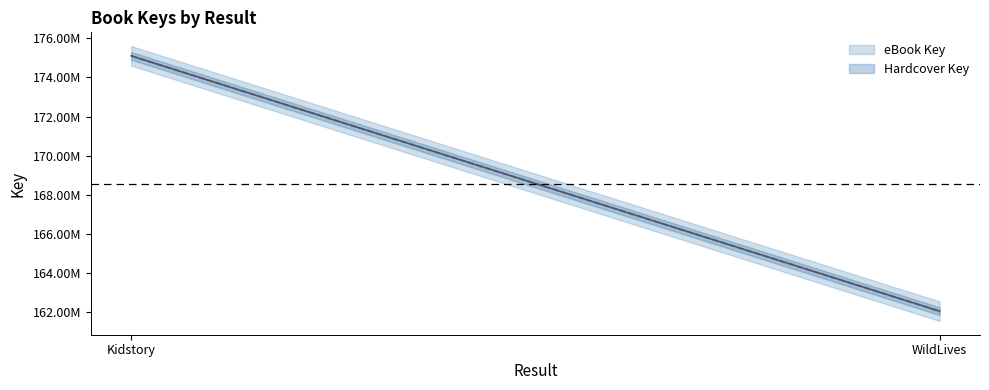

What is the sum of all eBook Key values?

337163530